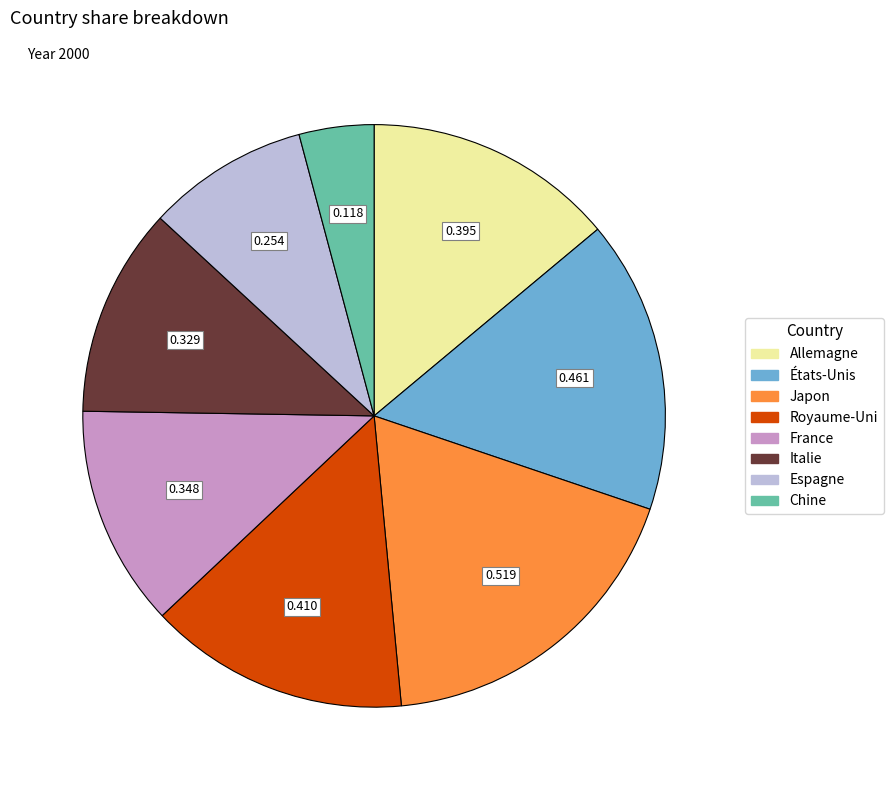

Is there a majority slice in this chart?

No